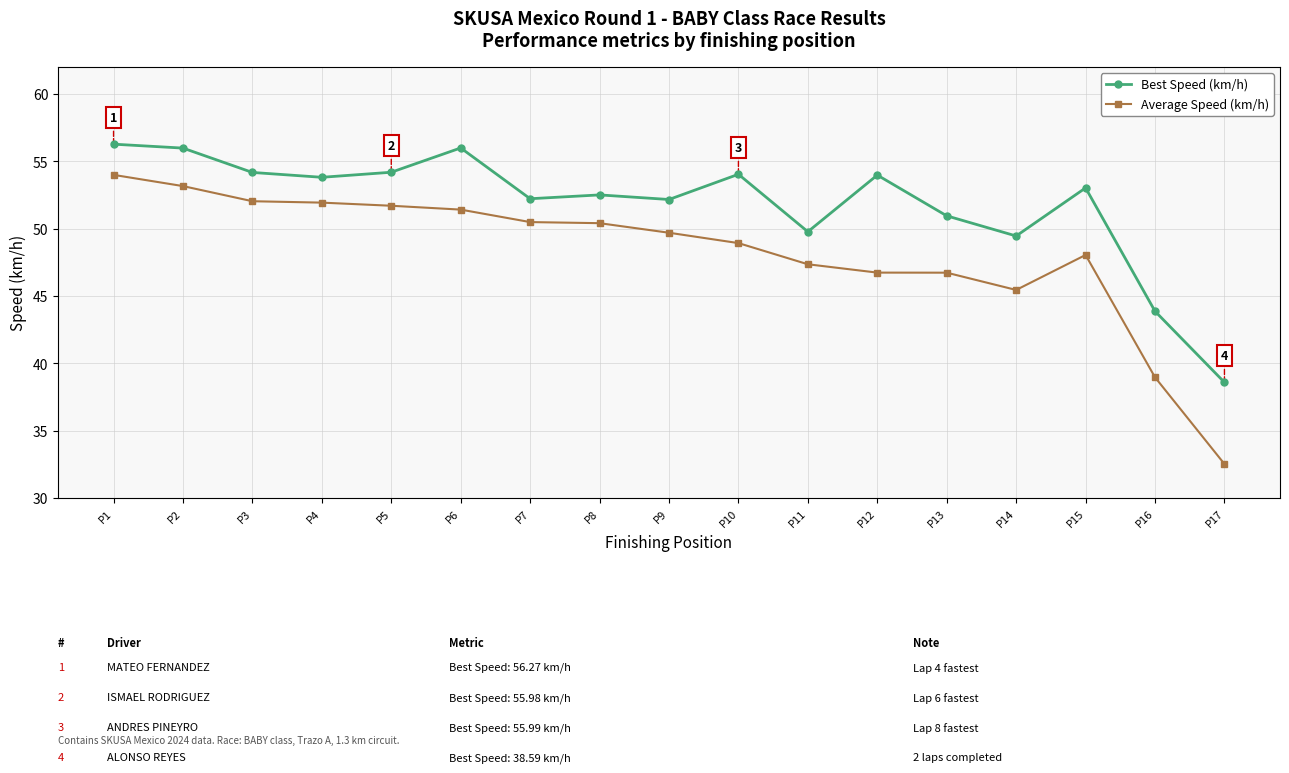

Rank the series by their maximum value, from highest to lowest.

Best Speed (km/h), Average Speed (km/h)